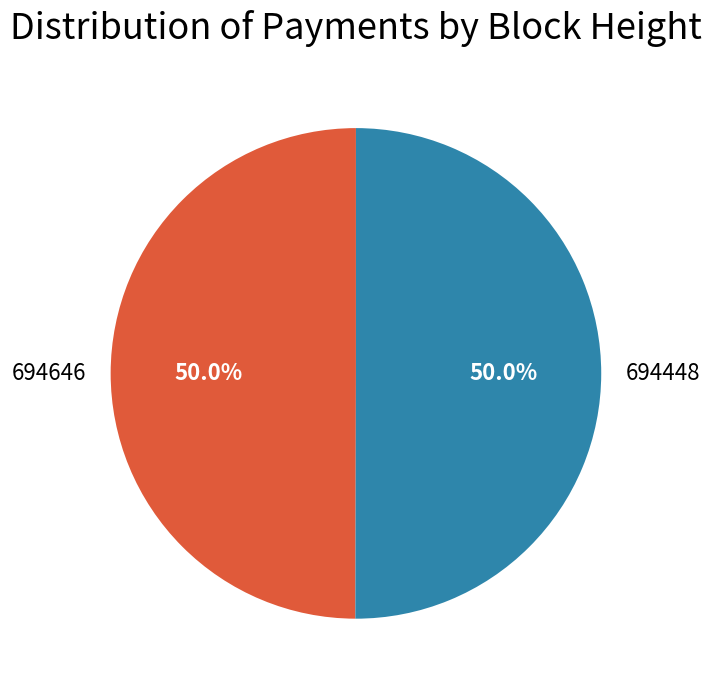

Approximately how many times larger is the value at 694646 compared to 694448?

1.0